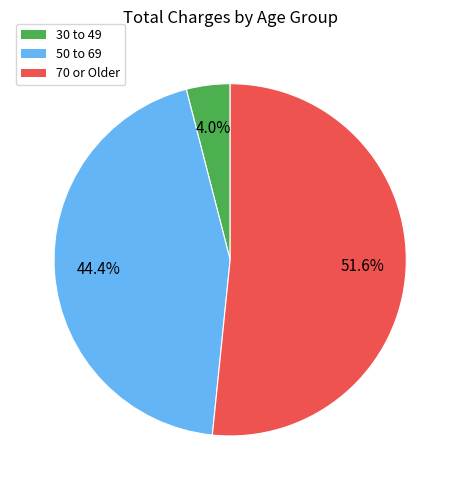

Which slice is the smallest?

30 to 49